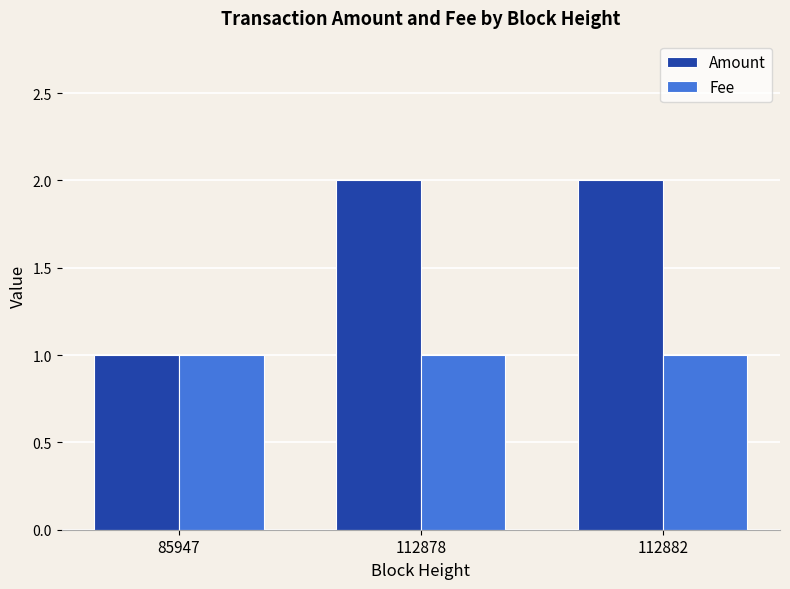

What is the minimum value shown in the chart?

1